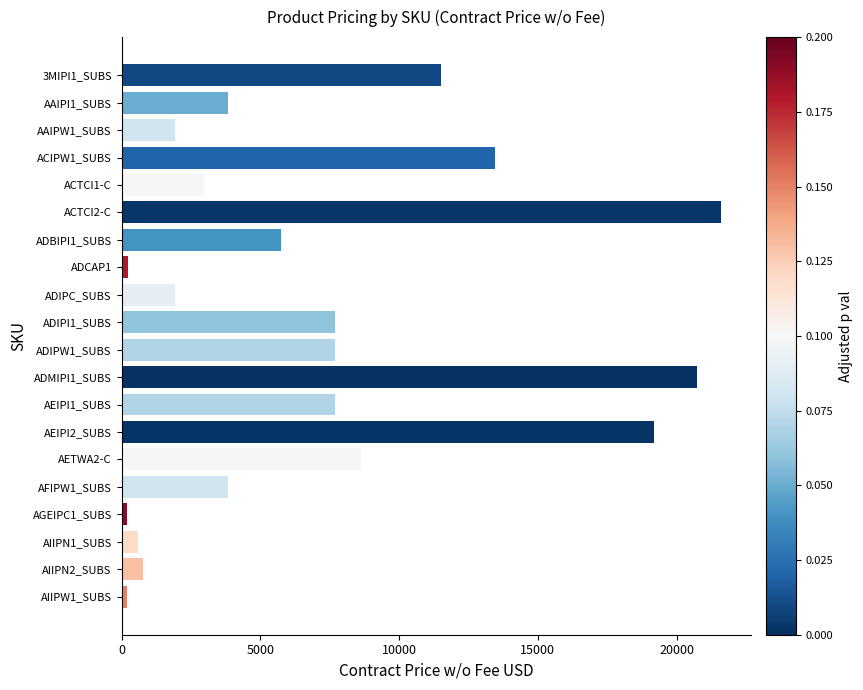

Is it true that the value at ADIPC_SUBS is 3288.9?

False